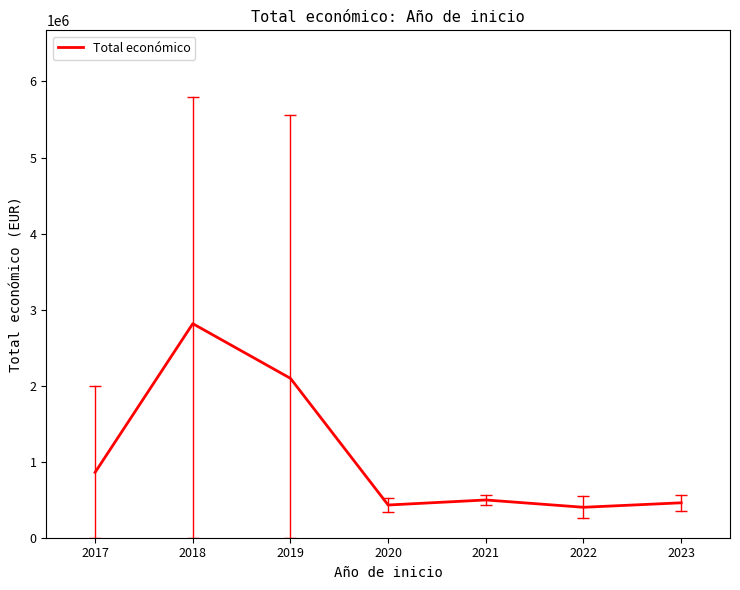

What is the greatest value displayed?

2815148.8